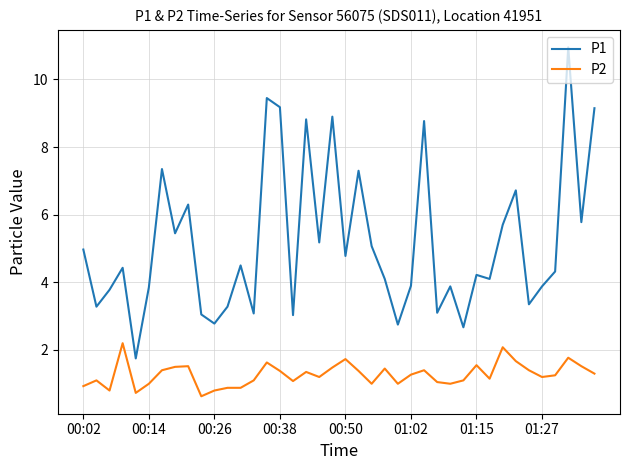

Which series has the widest spread of values?

P1